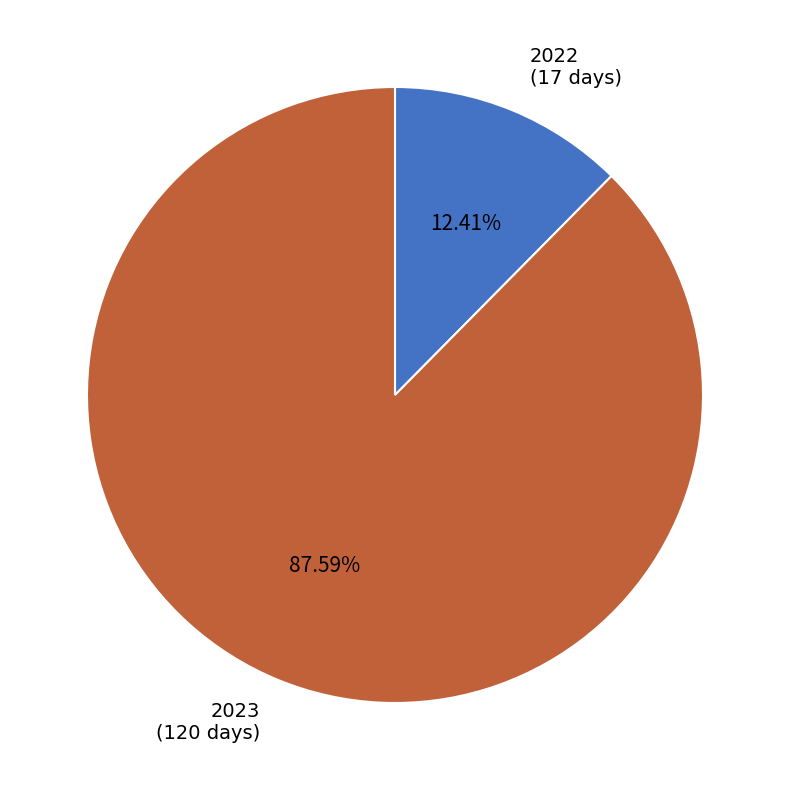

Which slice is the largest?

2023